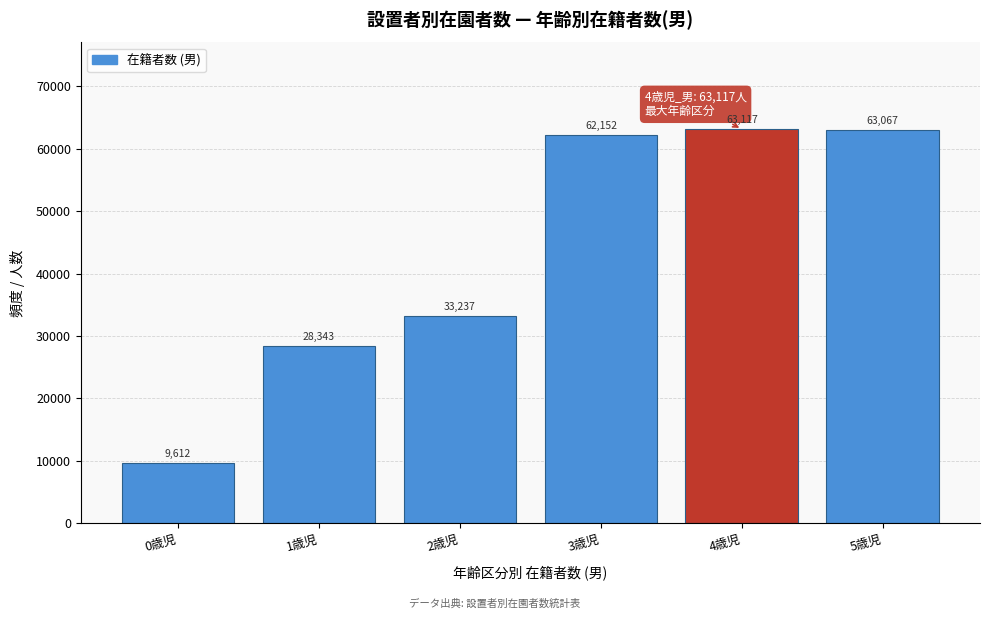

Reading right to left, extract all data points from this chart.

5歳児=63067	4歳児=63117	3歳児=62152	2歳児=33237	1歳児=28343	0歳児=9612